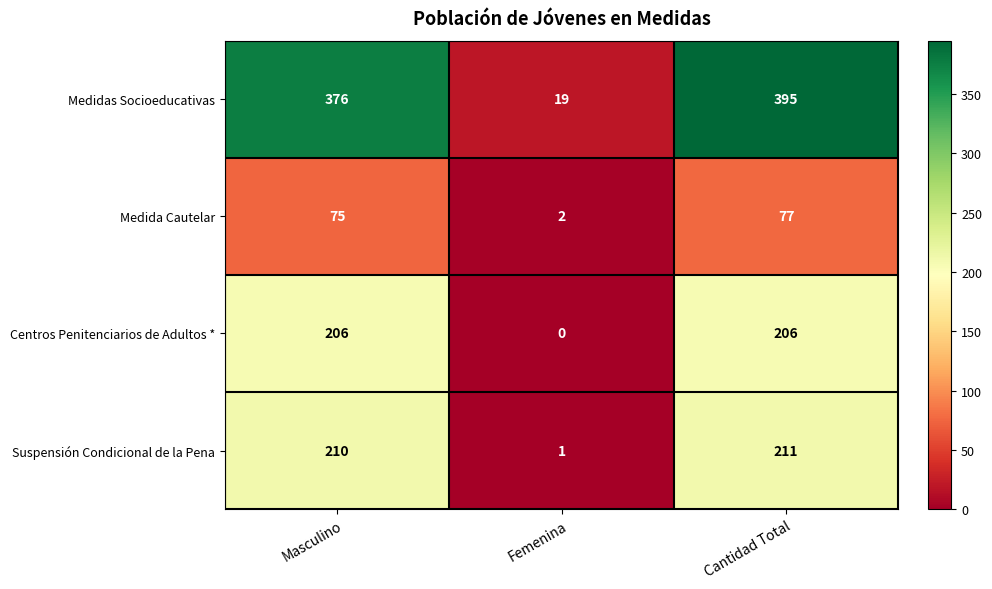

What is the average value of the Suspensión Condicional de la Pena series?

141